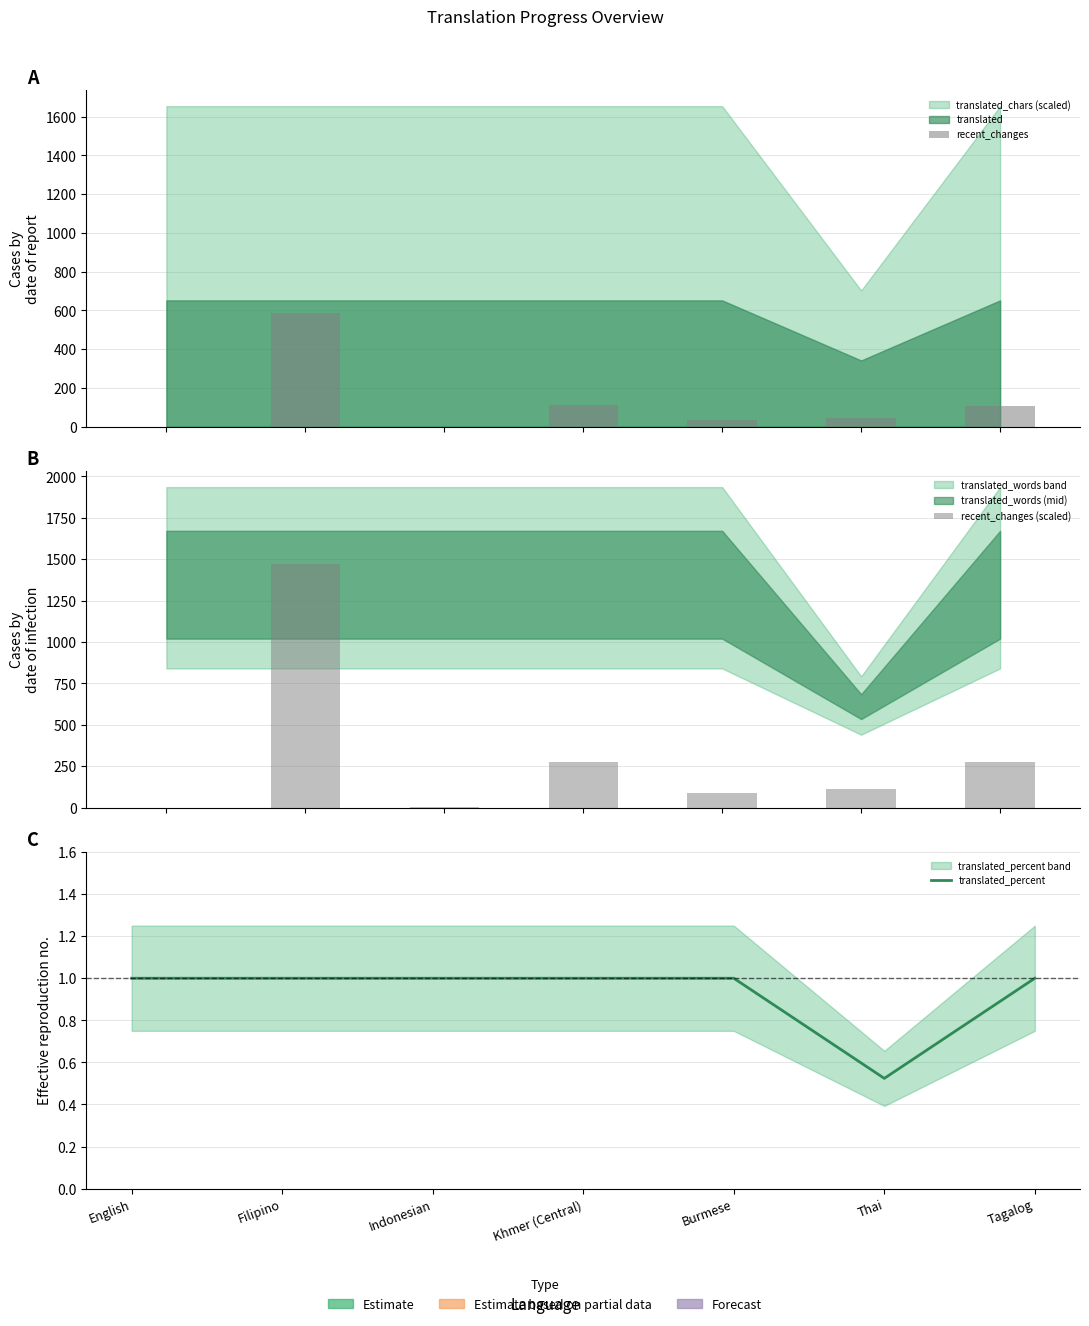

Which category has the highest value across all series?

Filipino